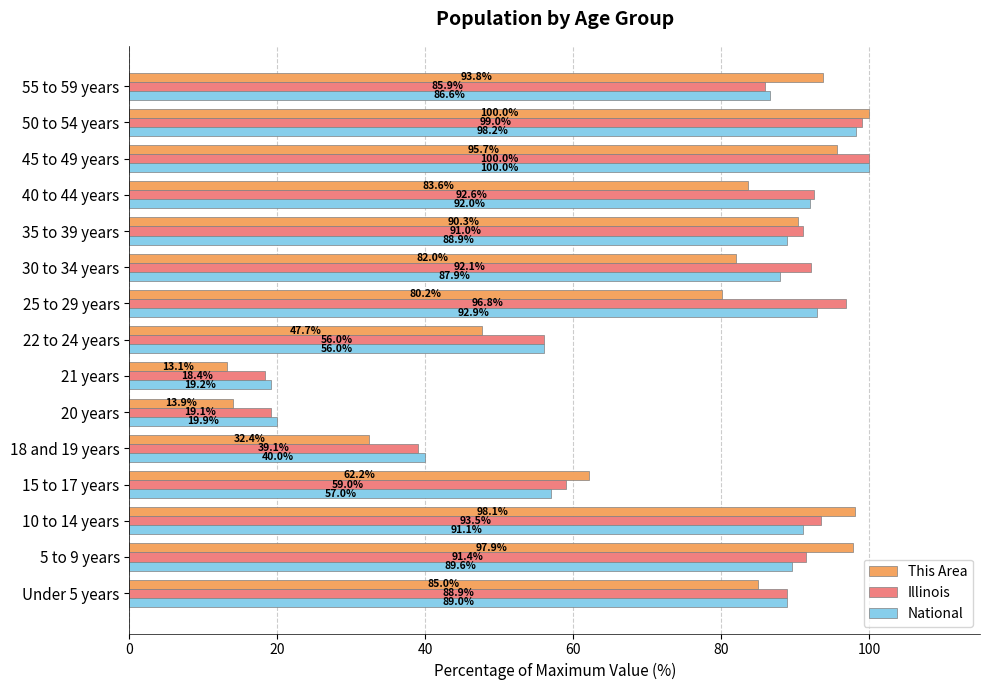

Is it true that This Area equals 22.8 at 20 years?

False